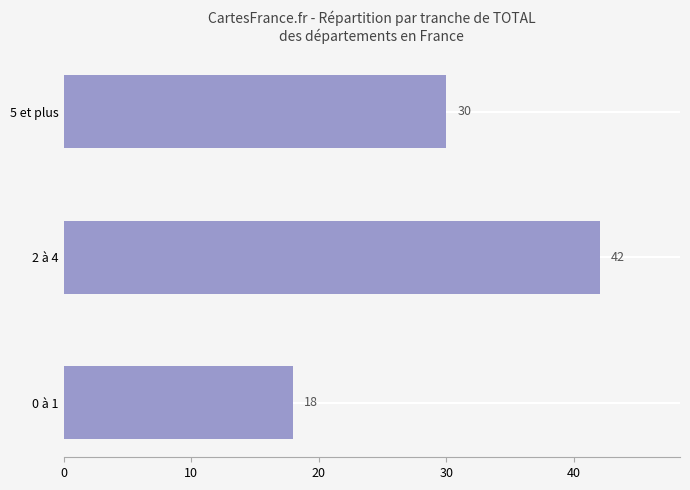

What is the maximum value shown in the chart?

42